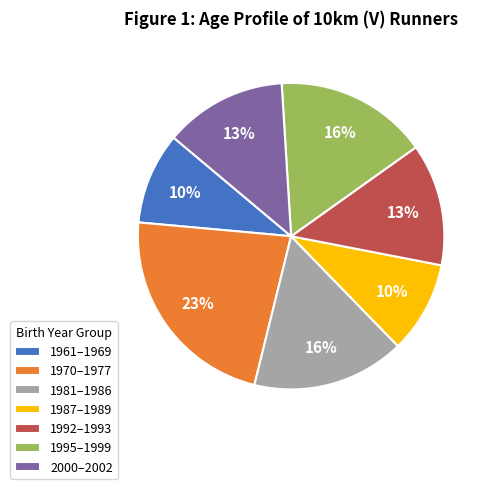

To the nearest percent, what is the average slice percentage?

14%